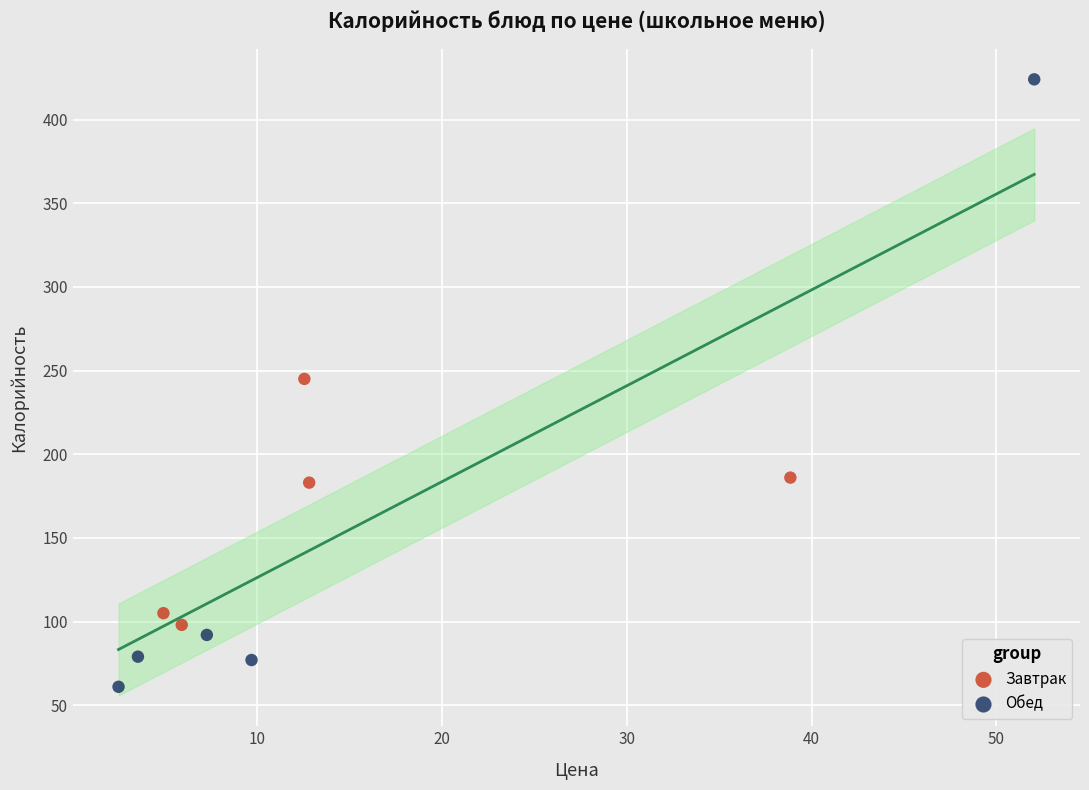

Which series has the widest spread of Y values?

Обед